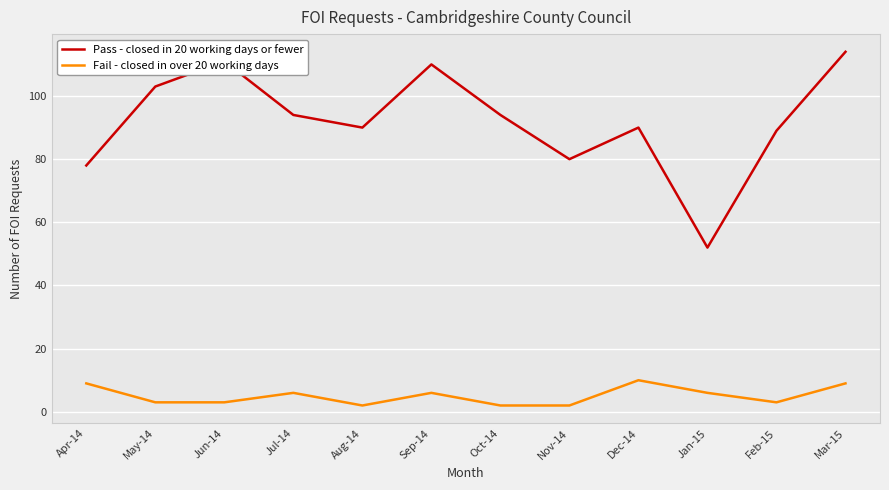

At Jun-14, list the series in order from largest to smallest.

Pass - closed in 20 working days or fewer, Fail - closed in over 20 working days